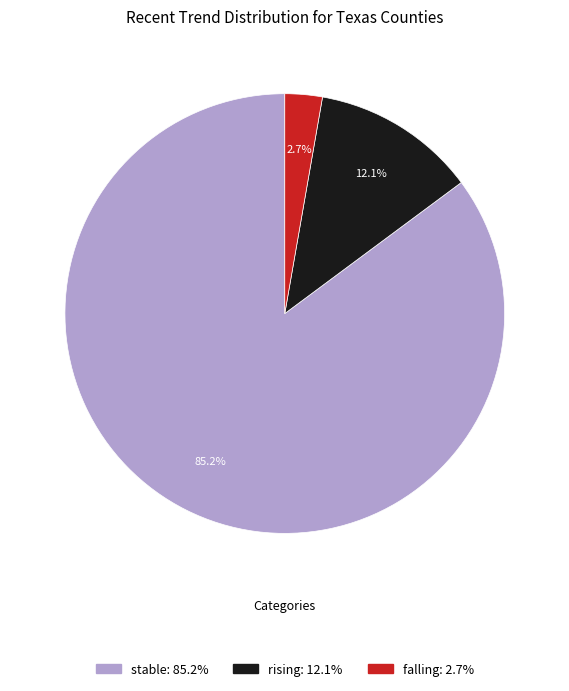

Which slice is the smallest?

falling